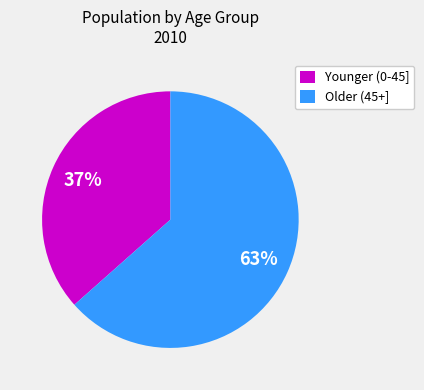

Does Younger (0-45] represent more than half of the total?

No